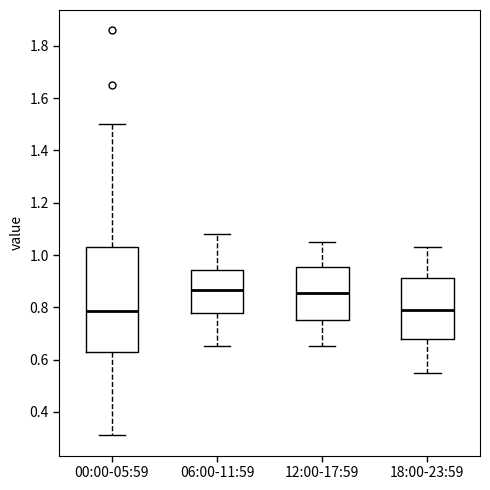

Reading left to right, transcribe this box plot: for each box, give where its median line is, the range the box spans, and where its two whiskers end, as read against the y-axis. The values are not printed on the chart, so give them approximately, as read against the axis.

00:00-05:59: median 0.78, box 0.64 to 1.04, whiskers 0.32 to 1.50
06:00-11:59: median 0.86, box 0.78 to 0.94, whiskers 0.66 to 1.08
12:00-17:59: median 0.86, box 0.76 to 0.96, whiskers 0.66 to 1.06
18:00-23:59: median 0.80, box 0.68 to 0.92, whiskers 0.56 to 1.04